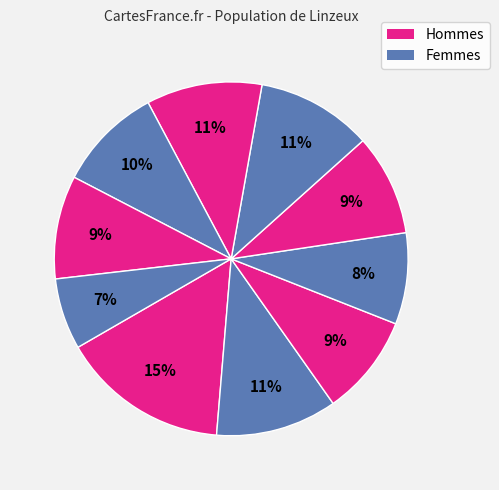

Which slice is the largest?

pct05